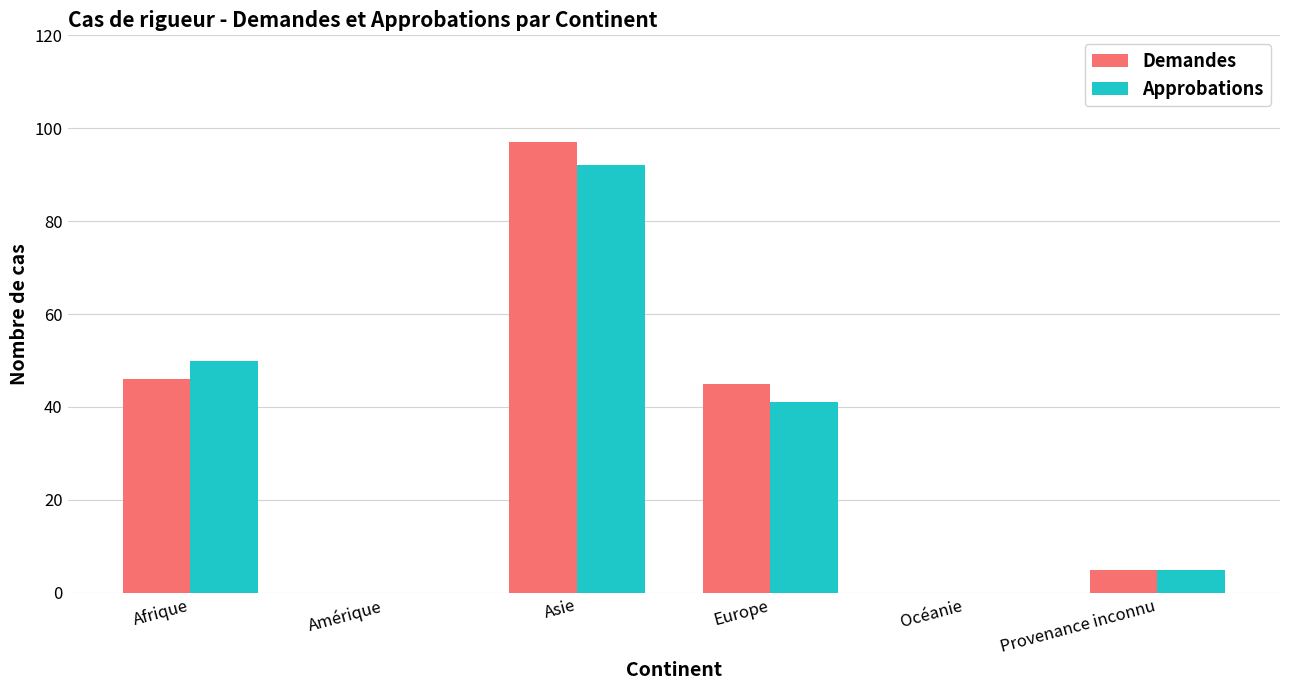

True or false: Demandes has a value of 0 at Amérique.

True